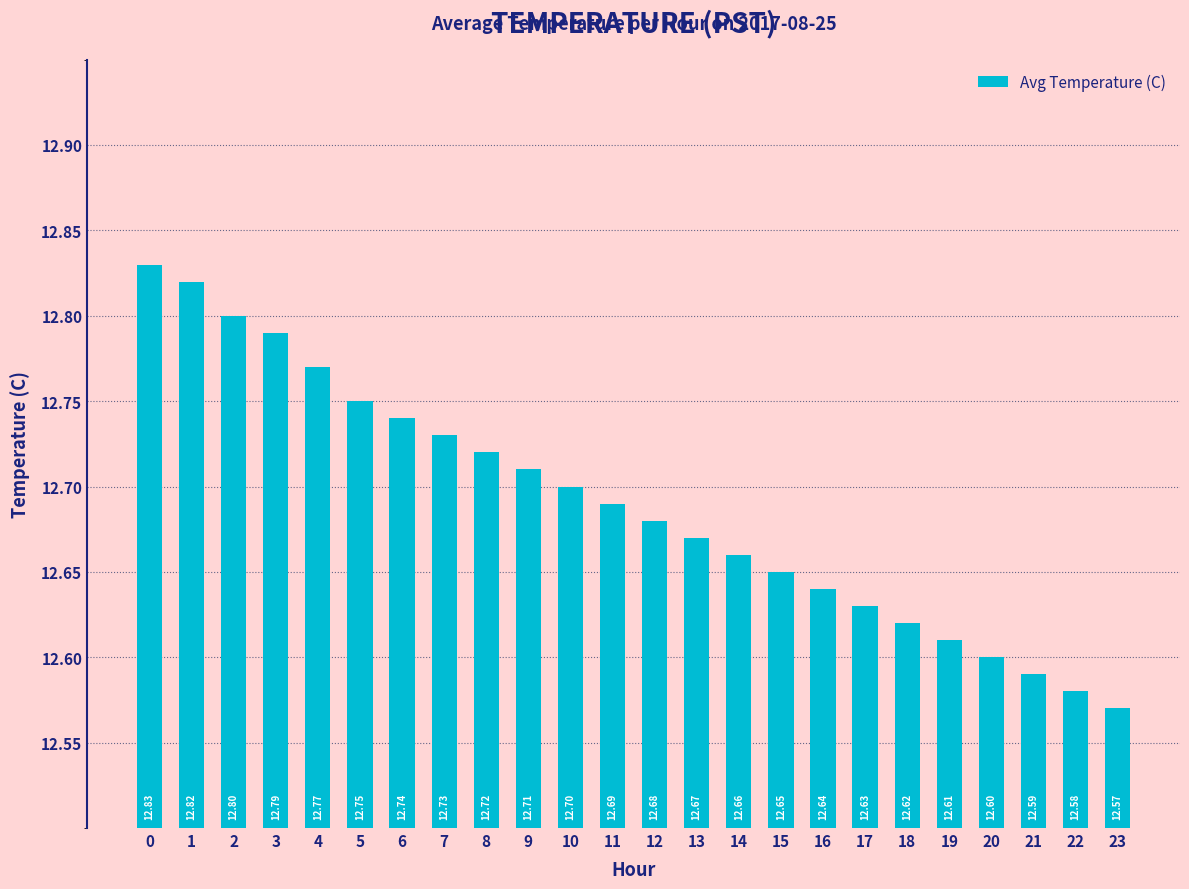

Reading left to right, extract all data points from this chart.

12.8	12.8	12.8	12.8	12.8	12.8	12.7	12.7	12.7	12.7	12.7	12.7	12.7	12.7	12.7	12.7	12.6	12.6	12.6	12.6	12.6	12.6	12.6	12.6